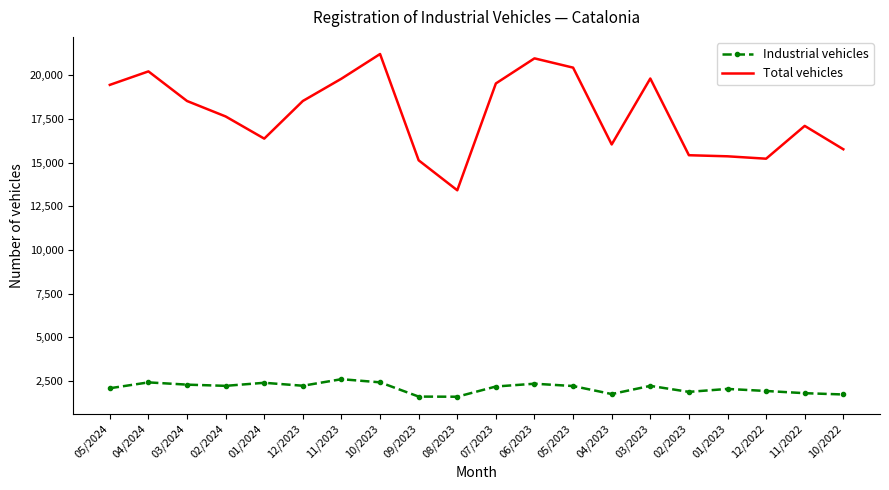

What is the difference between the maximum and minimum values in the Total vehicles series?

7800